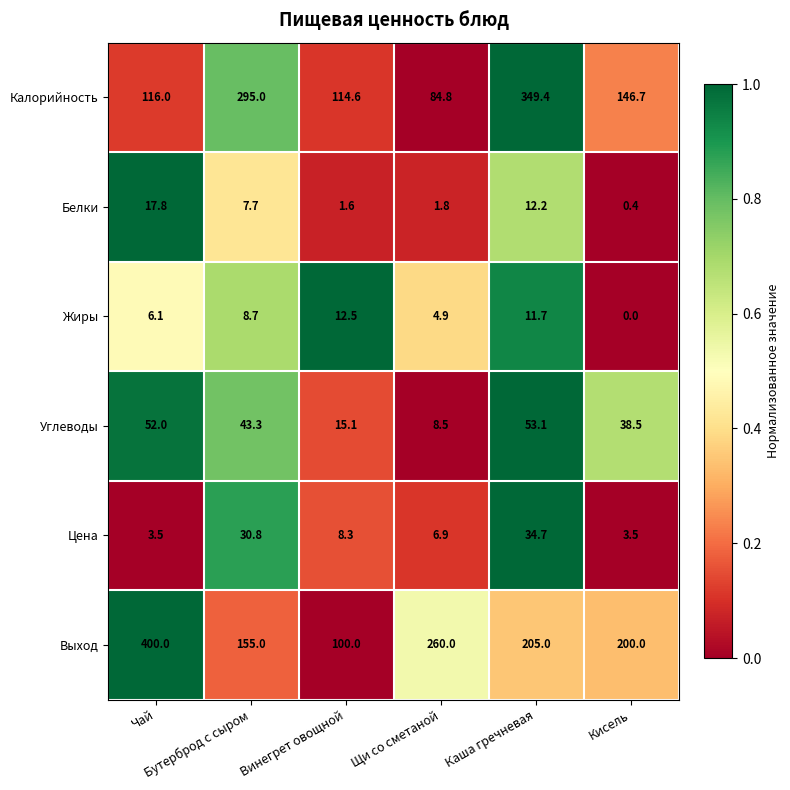

Which series has the largest range (max minus min)?

Выход